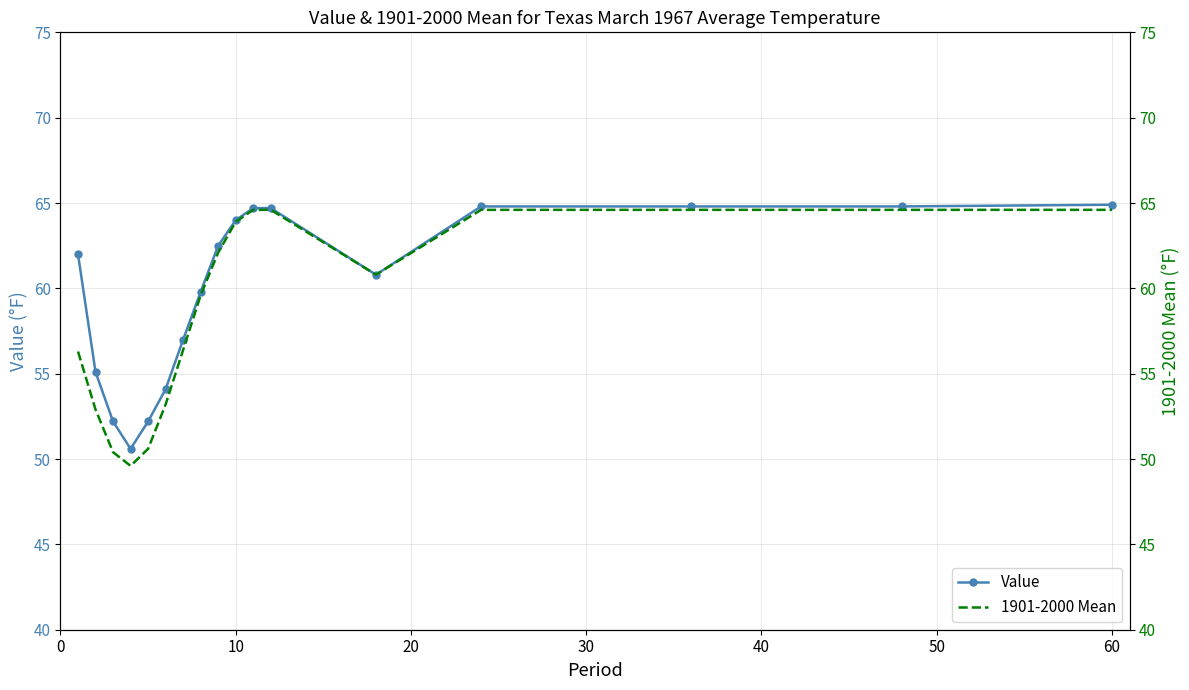

What is the total value across all series at 10?

108.0